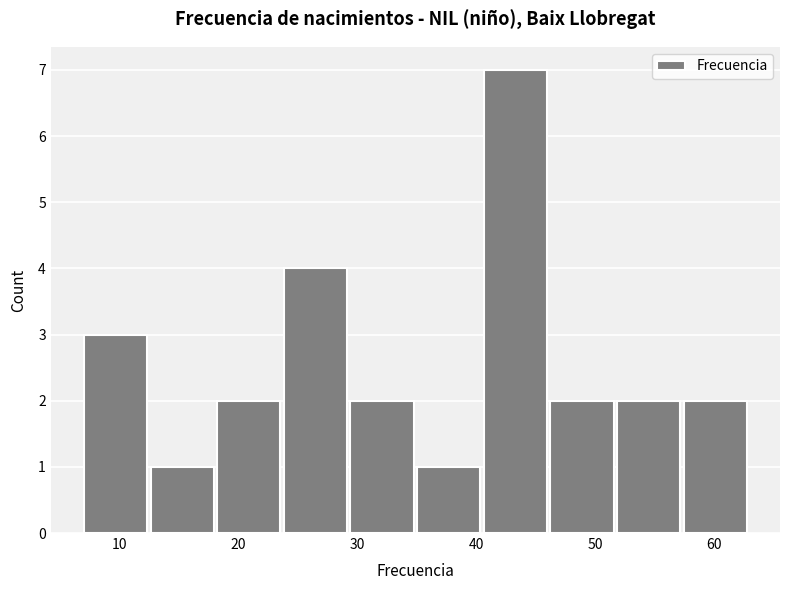

Reading left to right, list every bar in this chart as the range it spans on the x-axis followed by its height. Neither the bar edges nor the heights are printed on the chart, so give them approximately, as read against the axes.

7.0 to 12.6: 3
12.6 to 18.2: 1
18.2 to 23.8: 2
23.8 to 29.4: 4
29.4 to 35.0: 2
35.0 to 40.6: 1
40.6 to 46.2: 7
46.2 to 51.8: 2
51.8 to 57.4: 2
57.4 to 63.0: 2